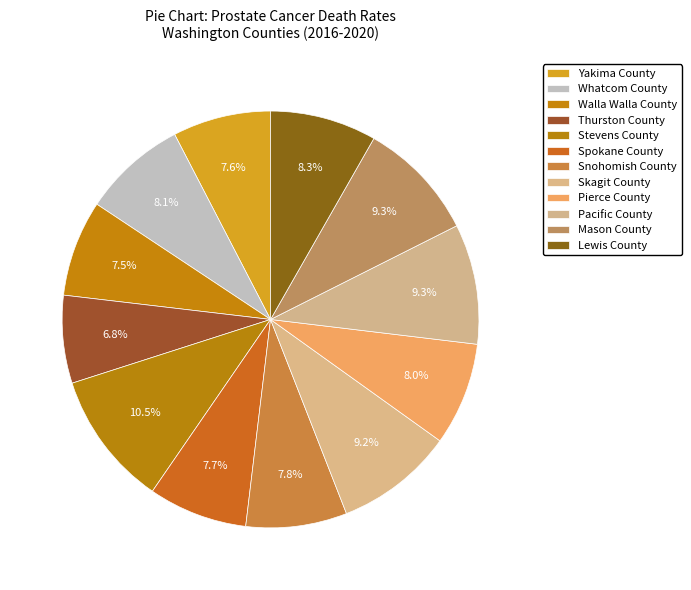

What is the largest slice in the pie chart?

Stevens County